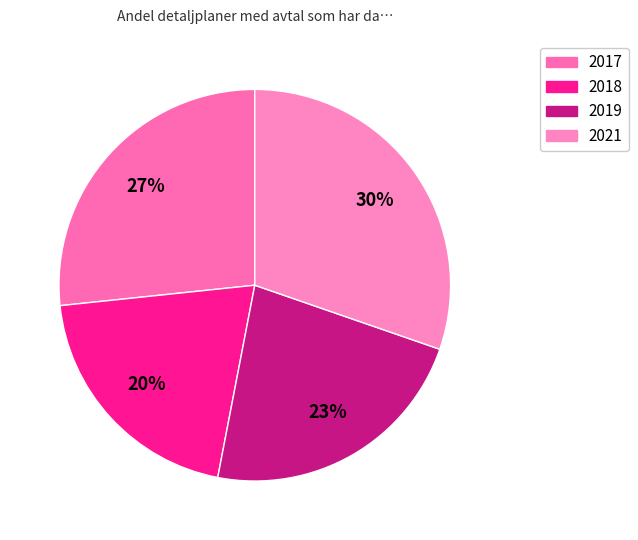

Approximately how many times larger is the value at 2021 compared to 2017?

1.1